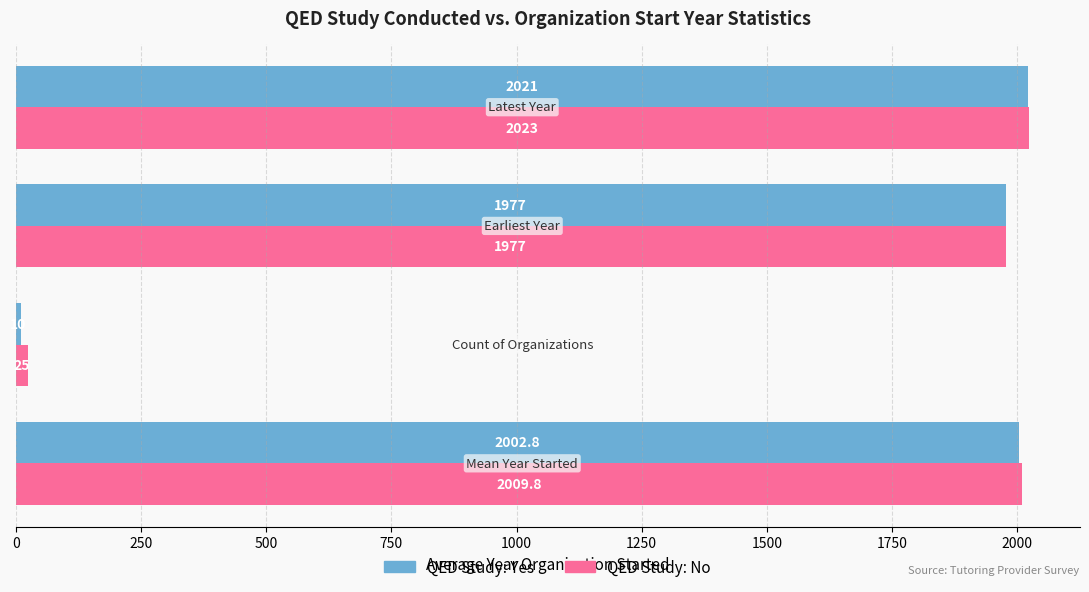

What is the smallest value displayed?

10.0